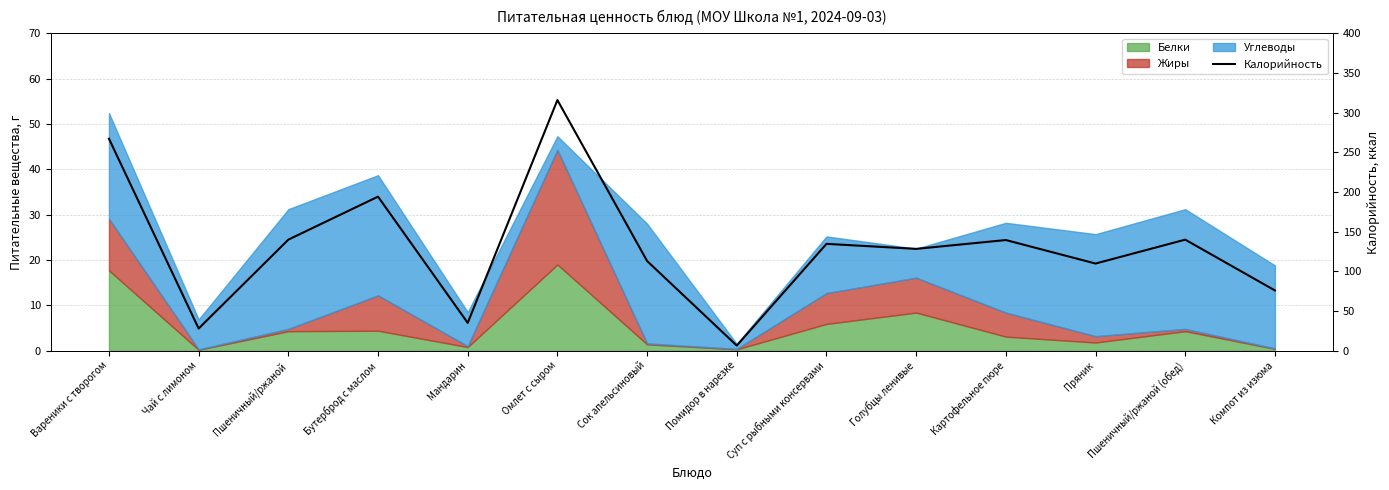

What position from the right is Голубцы ленивые?

5